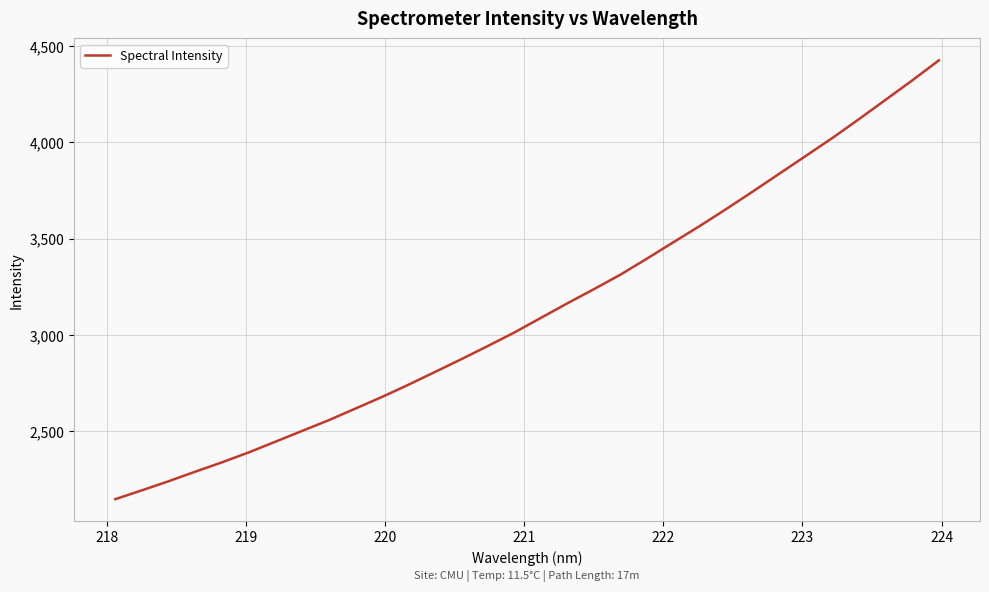

How many values exceed 3087?

16